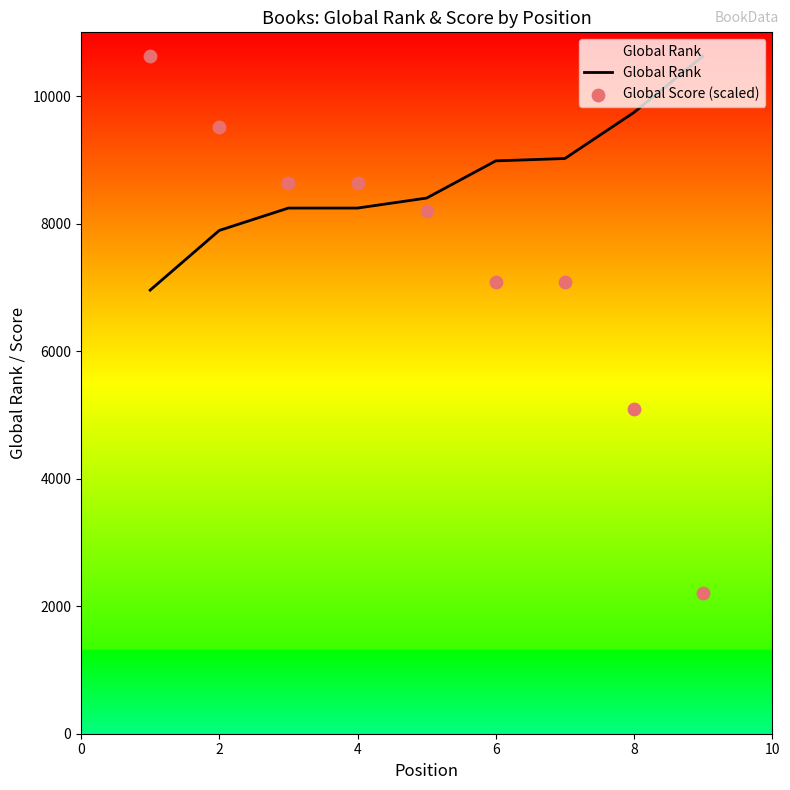

What are all the series names shown in the legend?

Global Rank, Global Score (scaled)